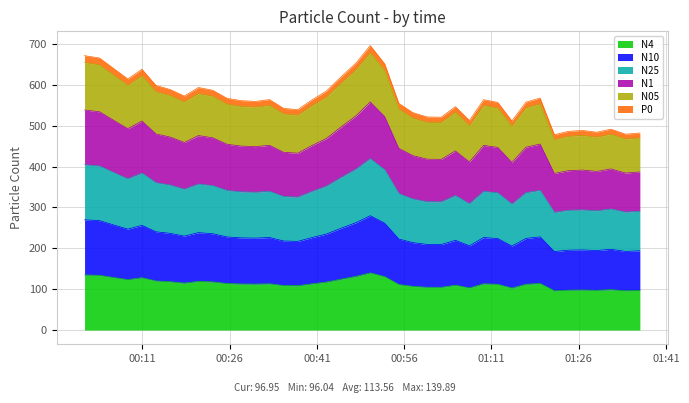

What is the highest value of the N4 series?

139.9